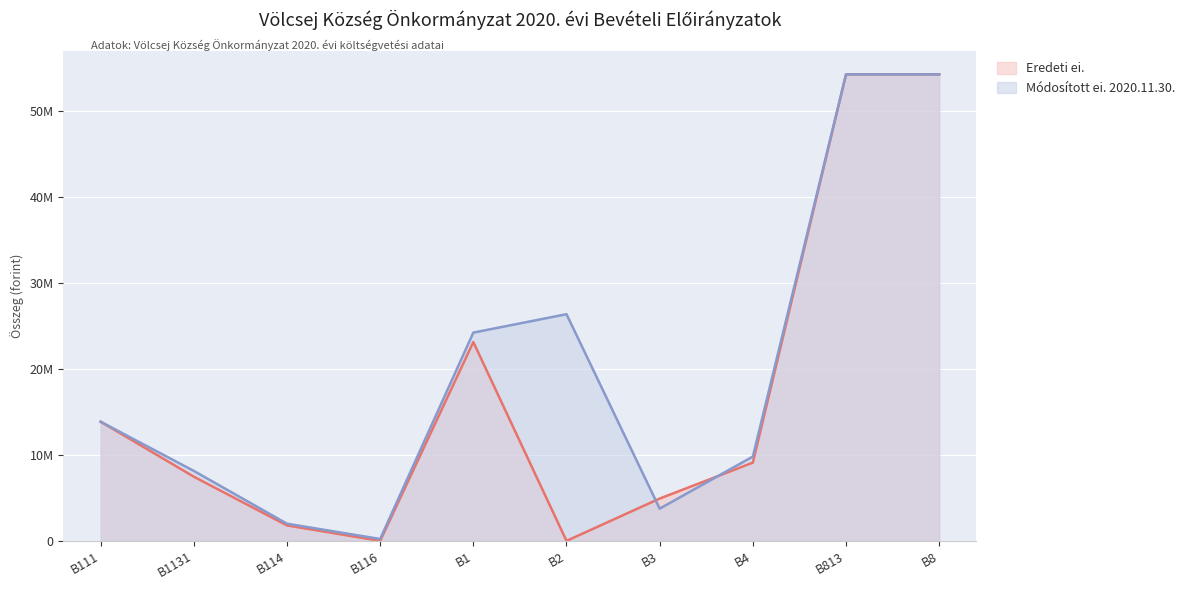

How many data points in Eredeti ei. are less than 9101013?

5